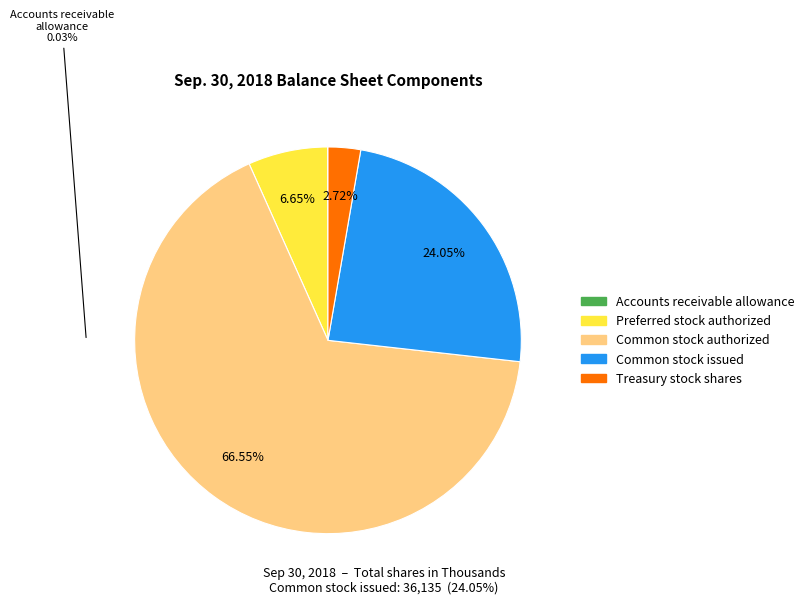

Which slice is the largest?

Common stock authorized